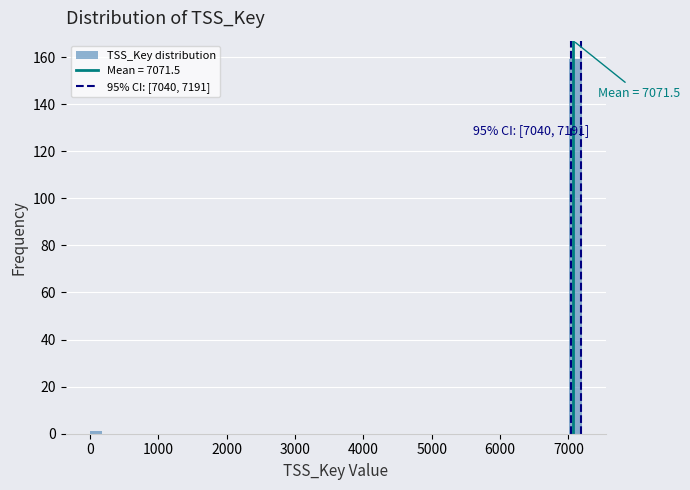

Read against the x-axis, roughly where is the centre of the tallest bar?

7100